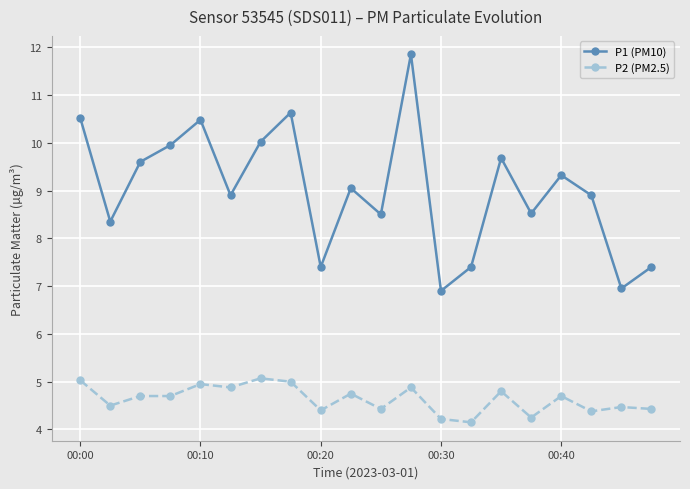

Which series has the widest spread of values?

P1 (PM10)